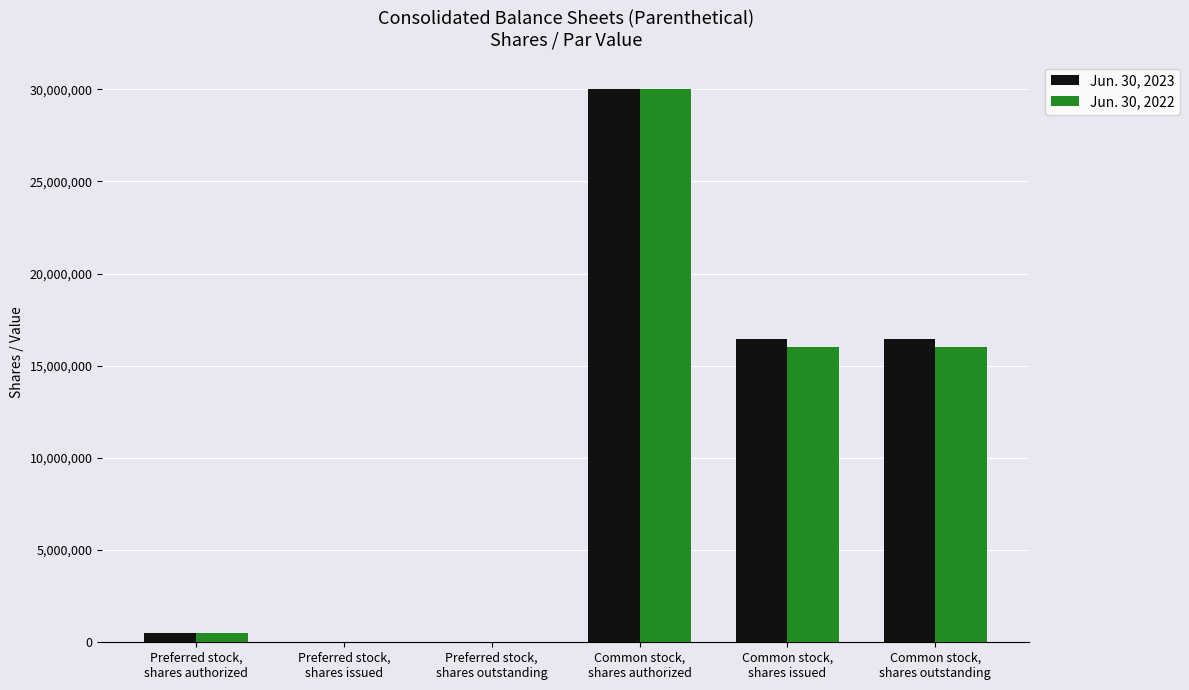

The value of Jun. 30, 2022 at Common stock,
shares authorized is 30000000. True or false?

True